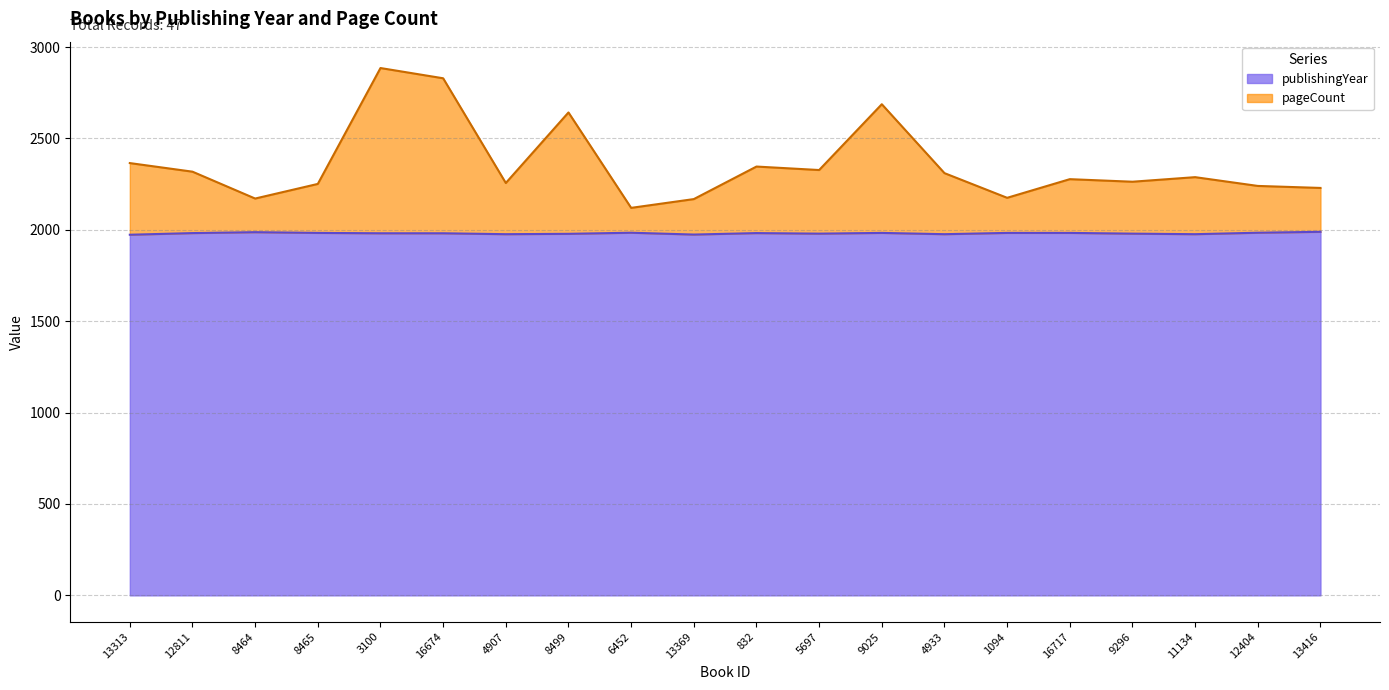

At which category is the sum across all series the highest?

3100